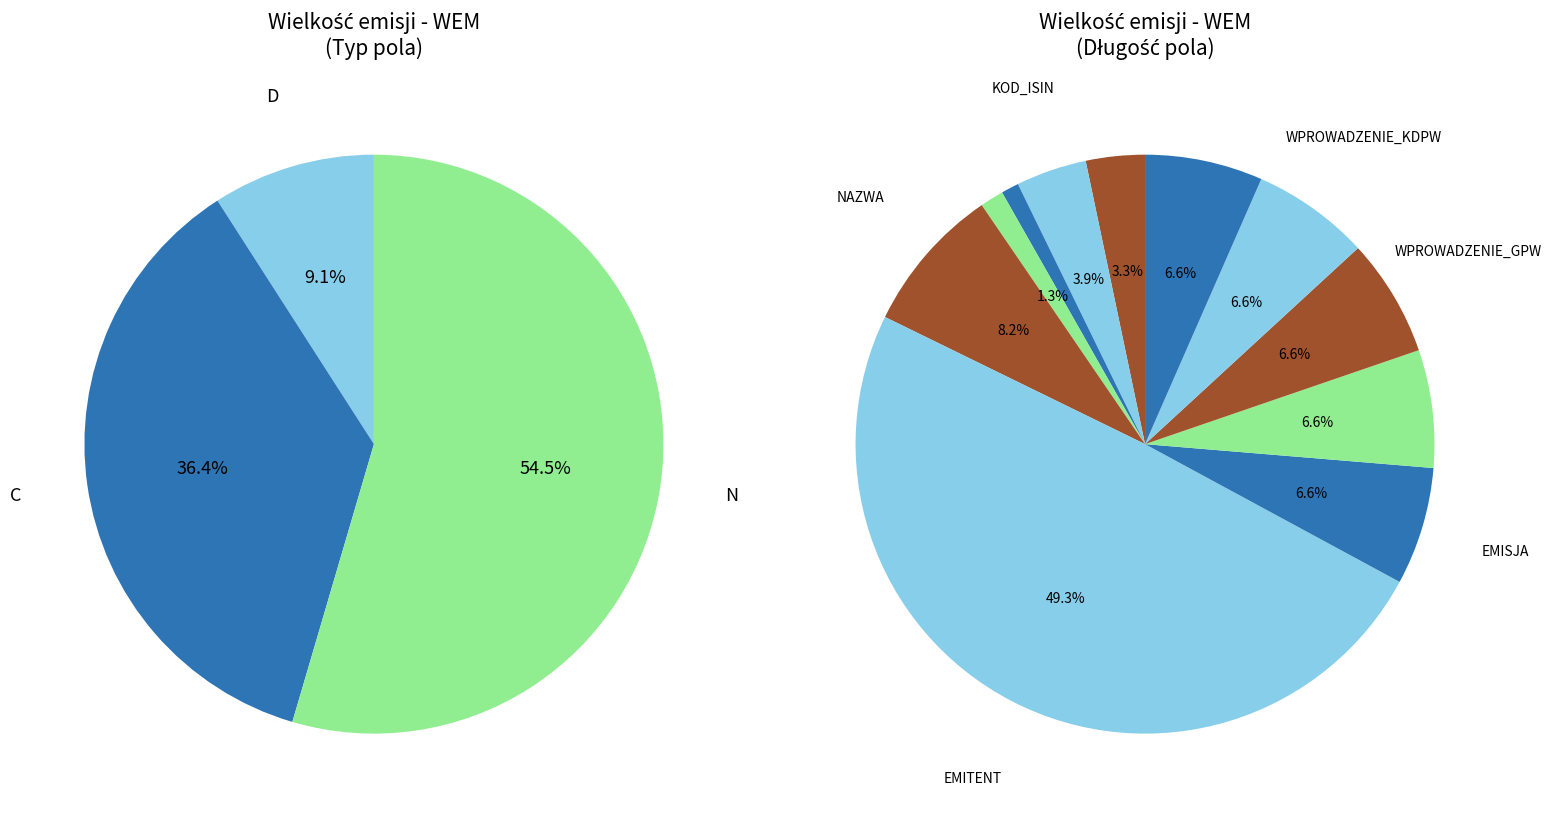

True or false: MIC accounts for 6% of the total.

True